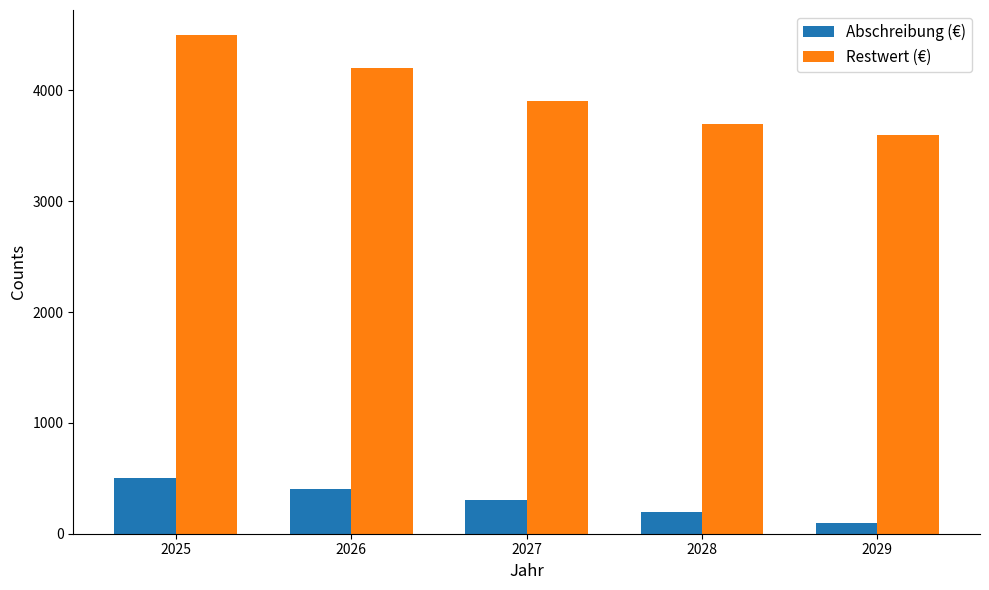

List the series in order of their overall mean, lowest first.

Abschreibung (€), Restwert (€)